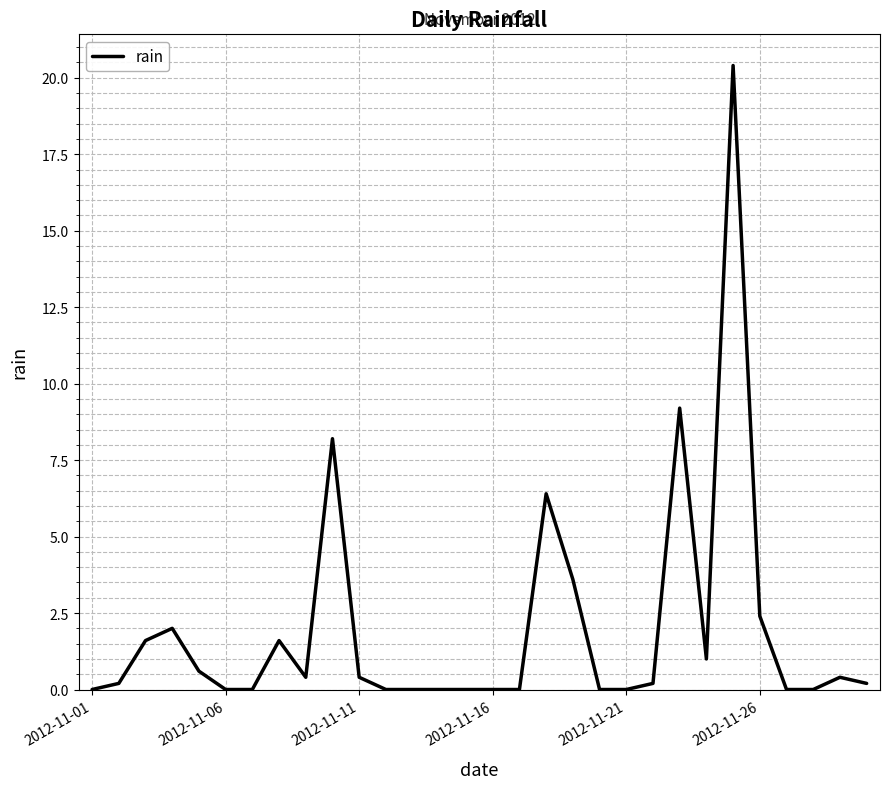

Reading left to right, extract all data points from this chart.

0.0	0.2	1.6	2.0	0.6	0.0	0.0	1.6	0.4	8.2	0.4	0.0	0.0	0.0	0.0	0.0	0.0	6.4	3.6	0.0	0.0	0.2	9.2	1.0	20.4	2.4	0.0	0.0	0.4	0.2